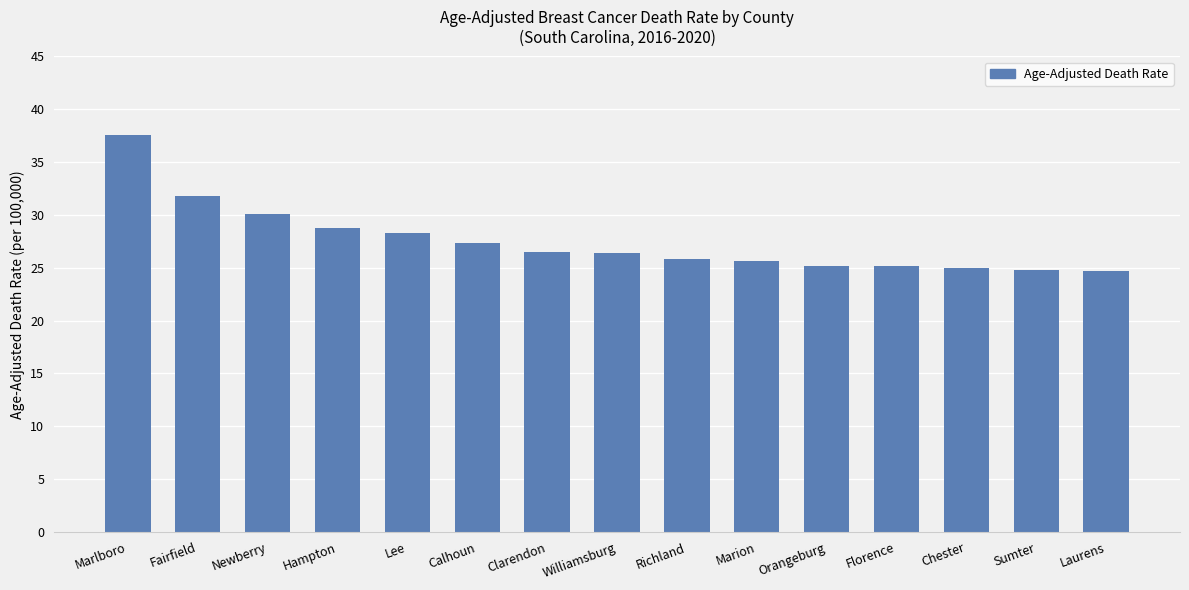

How many values are below 26?

7